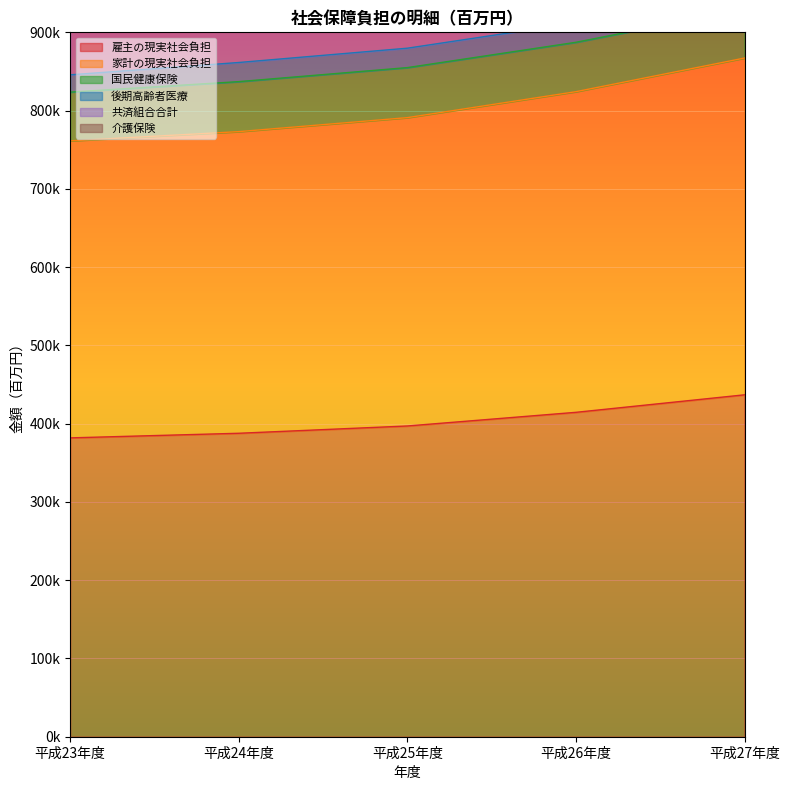

Which series changed the most between 平成25年度 and 平成27年度?

共済組合合計